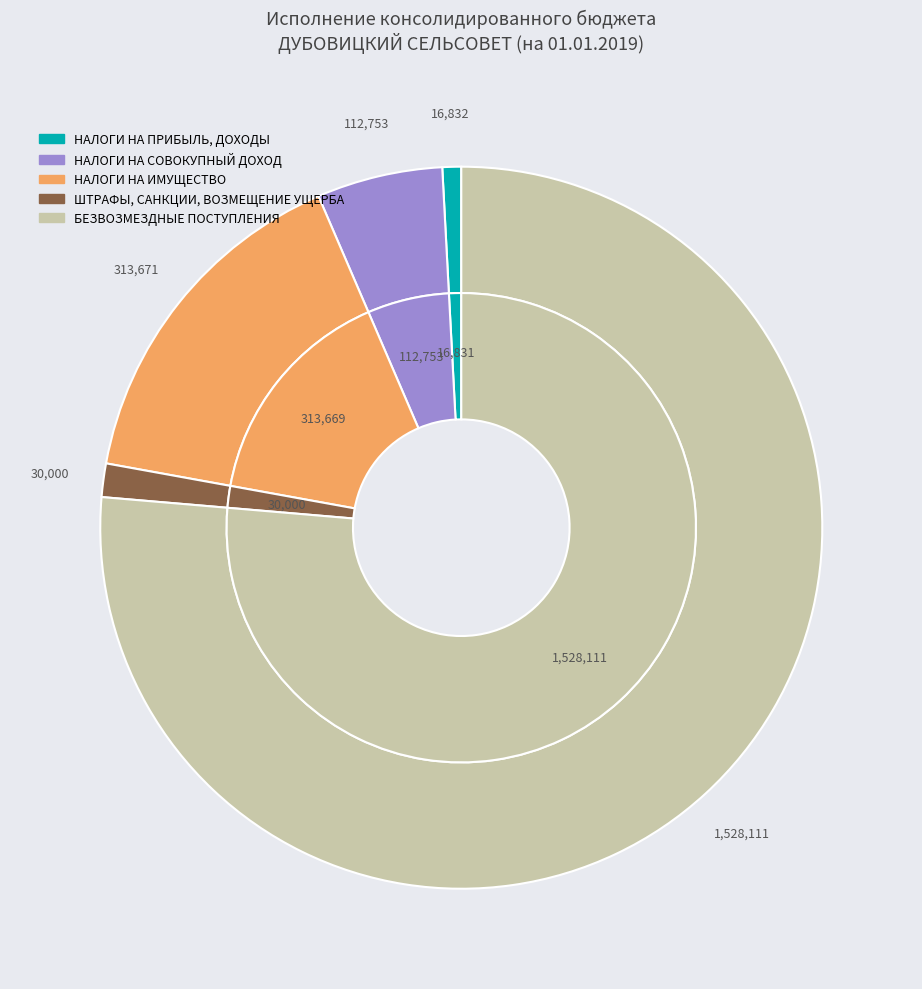

The НАЛОГИ НА ИМУЩЕСТВО slice represents 16% of the pie. True or false?

True